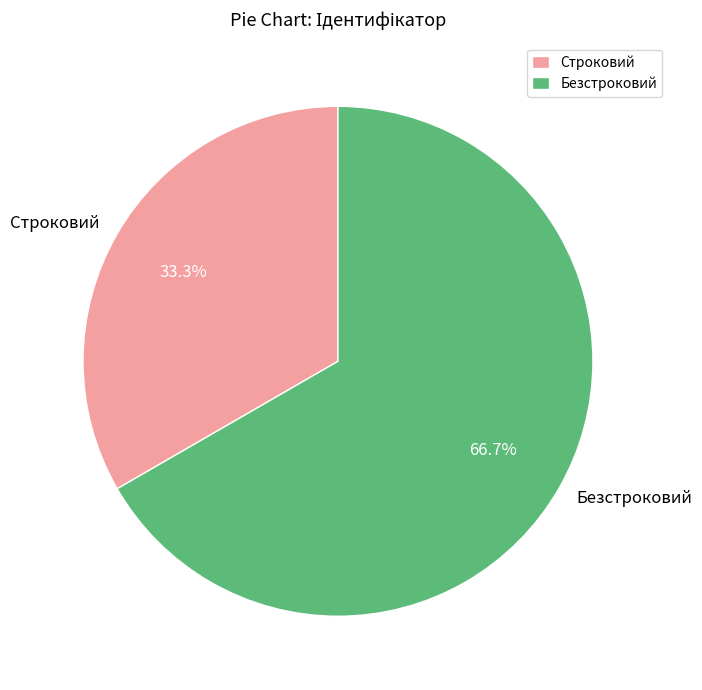

Which slice is the largest?

Безстроковий